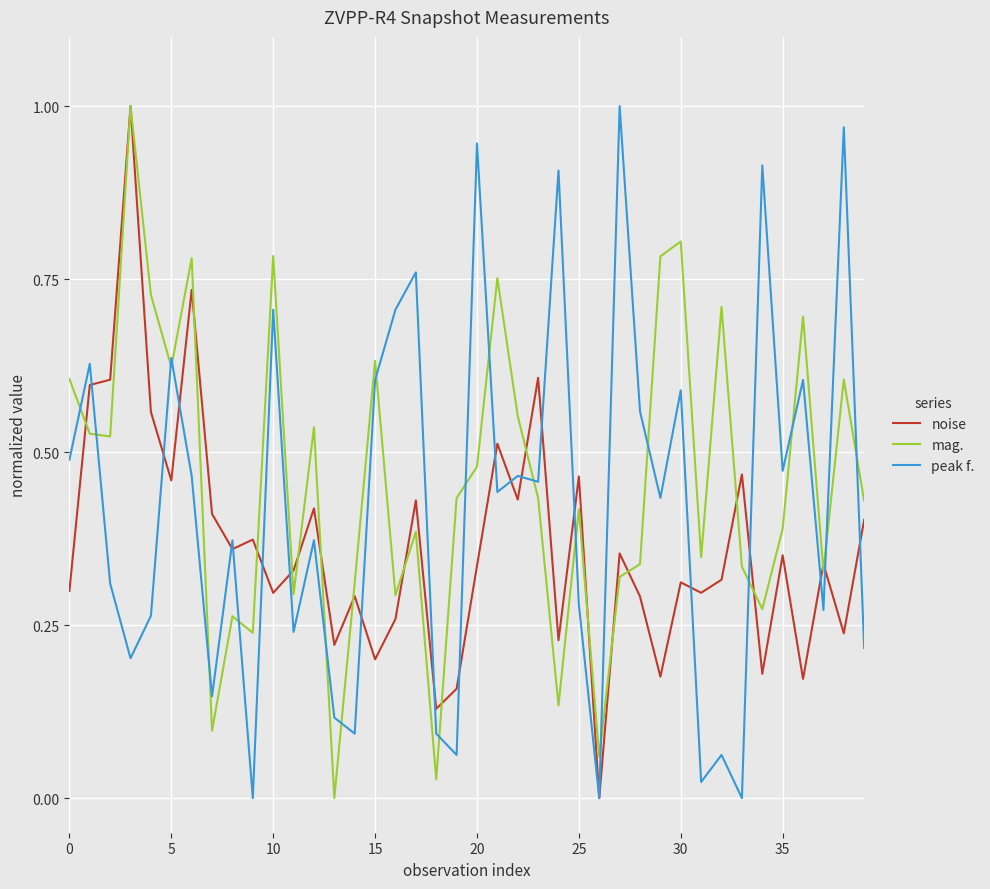

Does the chart have visible grid lines?

Yes